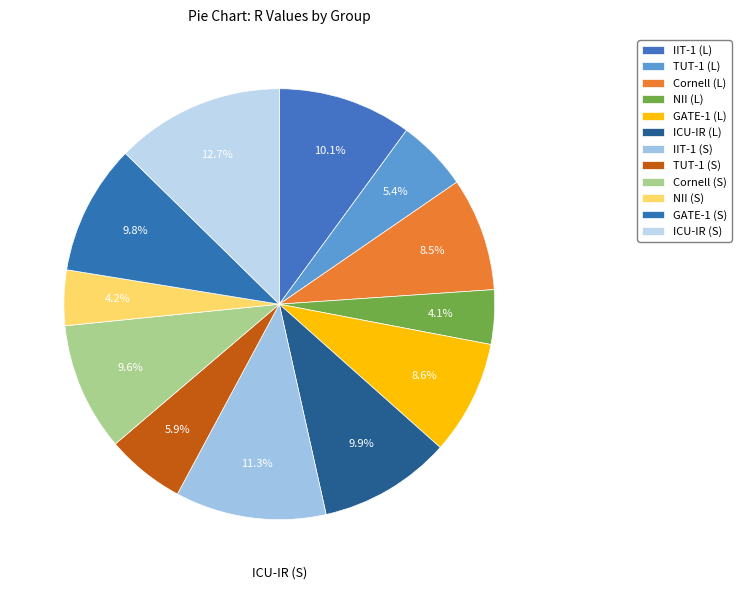

To the nearest percent, what is the difference between the NII (L) and ICU-IR (S) slice percentages?

9%